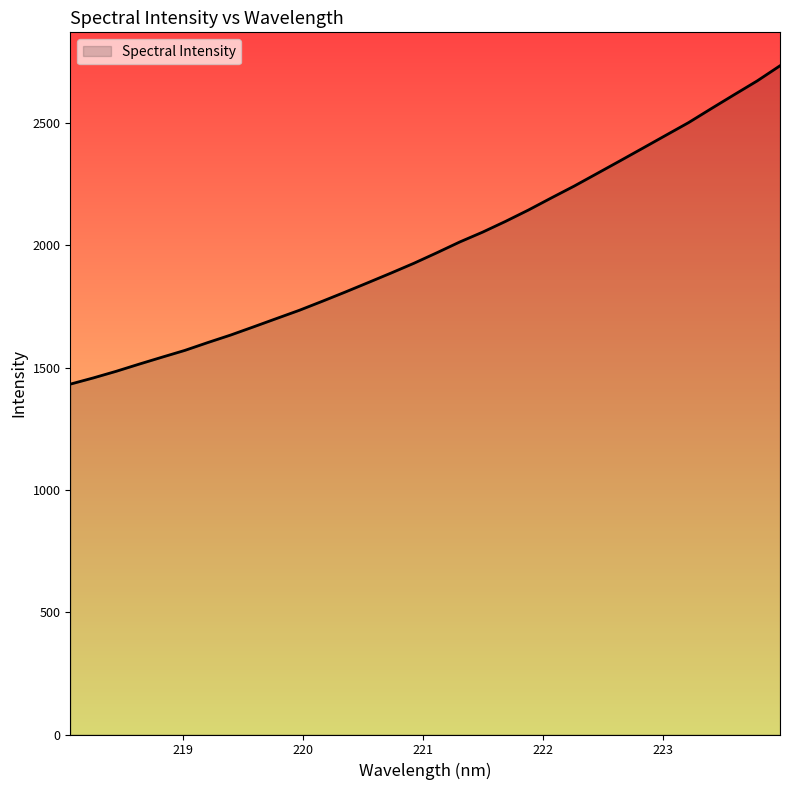

What is the minimum value shown in the chart?

1432.8